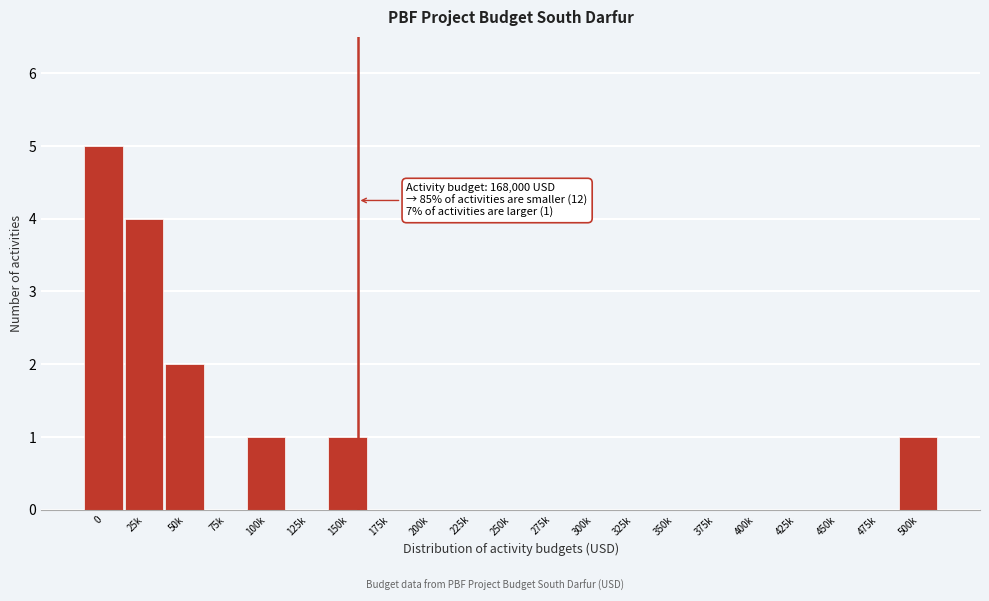

Reading left to right, transcribe all the data shown in this chart.

0=5	25k=4	50k=2	75k=0	100k=1	125k=0	150k=1	175k=0	200k=0	225k=0	250k=0	275k=0	300k=0	325k=0	350k=0	375k=0	400k=0	425k=0	450k=0	475k=0	500k=1